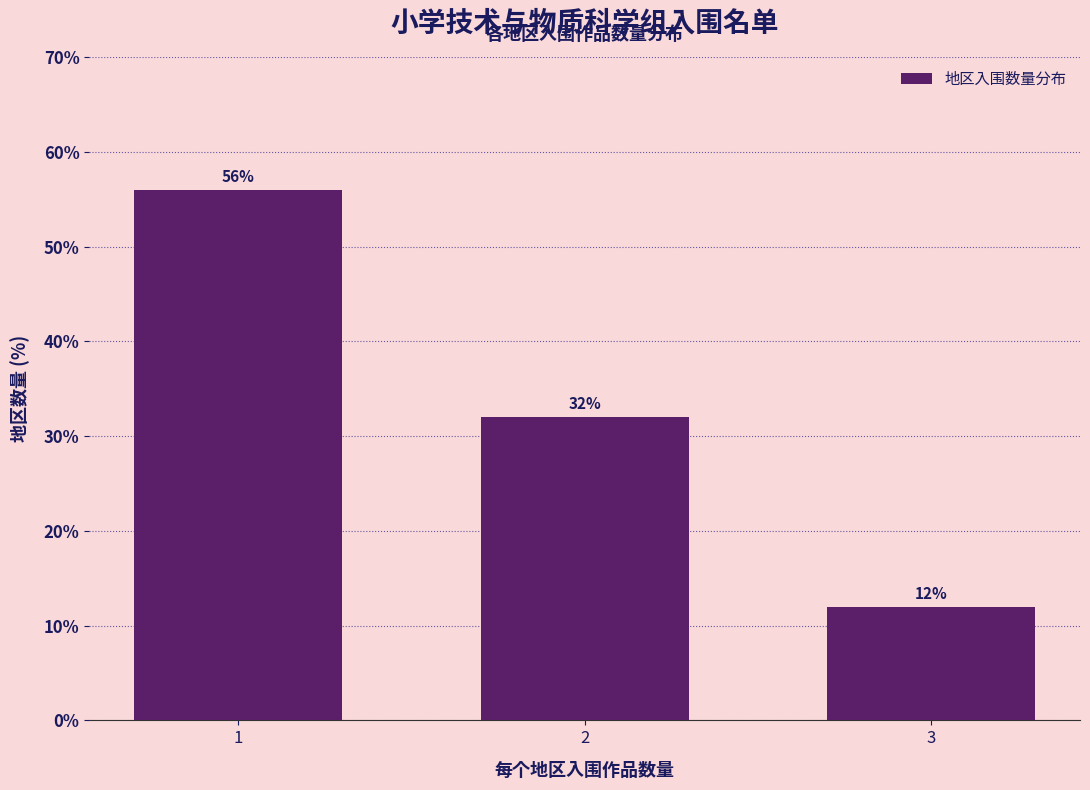

Reading right to left, what are all the values shown in this chart?

12.0	32.0	56.0